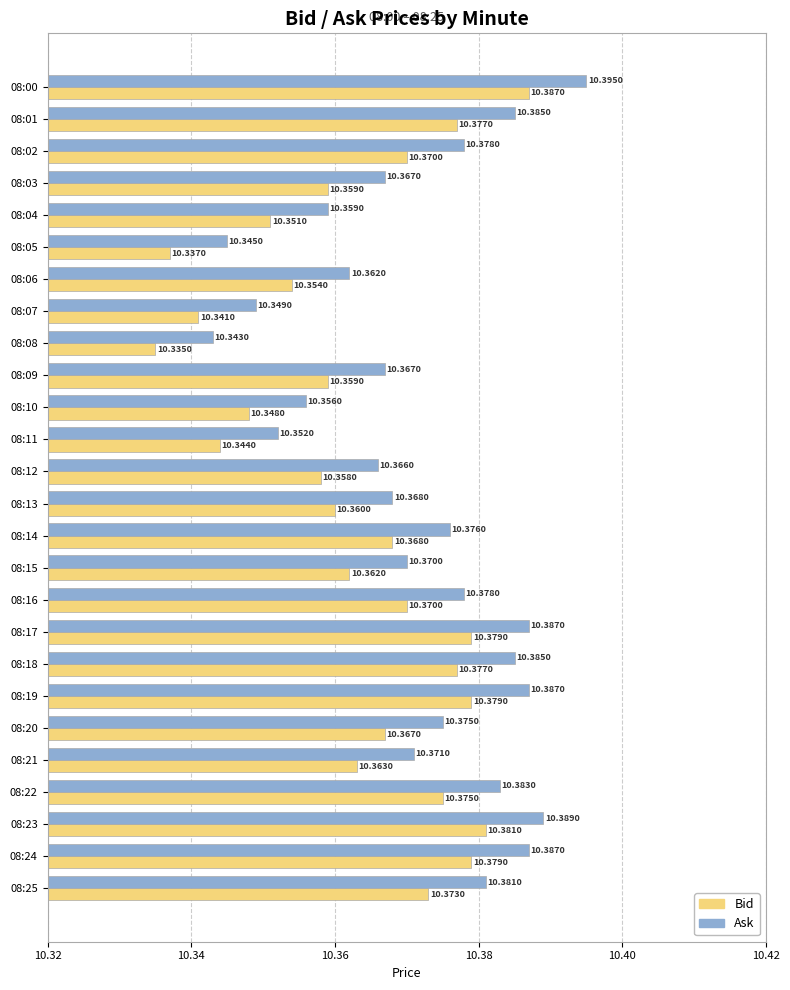

Is the value of Bid at 08:00 greater than the value of Ask at 08:12?

Yes